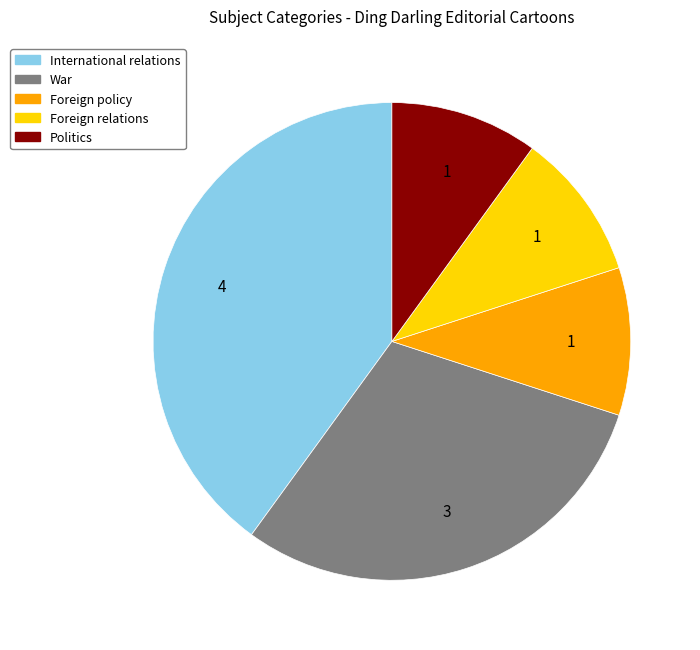

Approximately how many times larger is the value at Foreign relations compared to Politics?

1.0